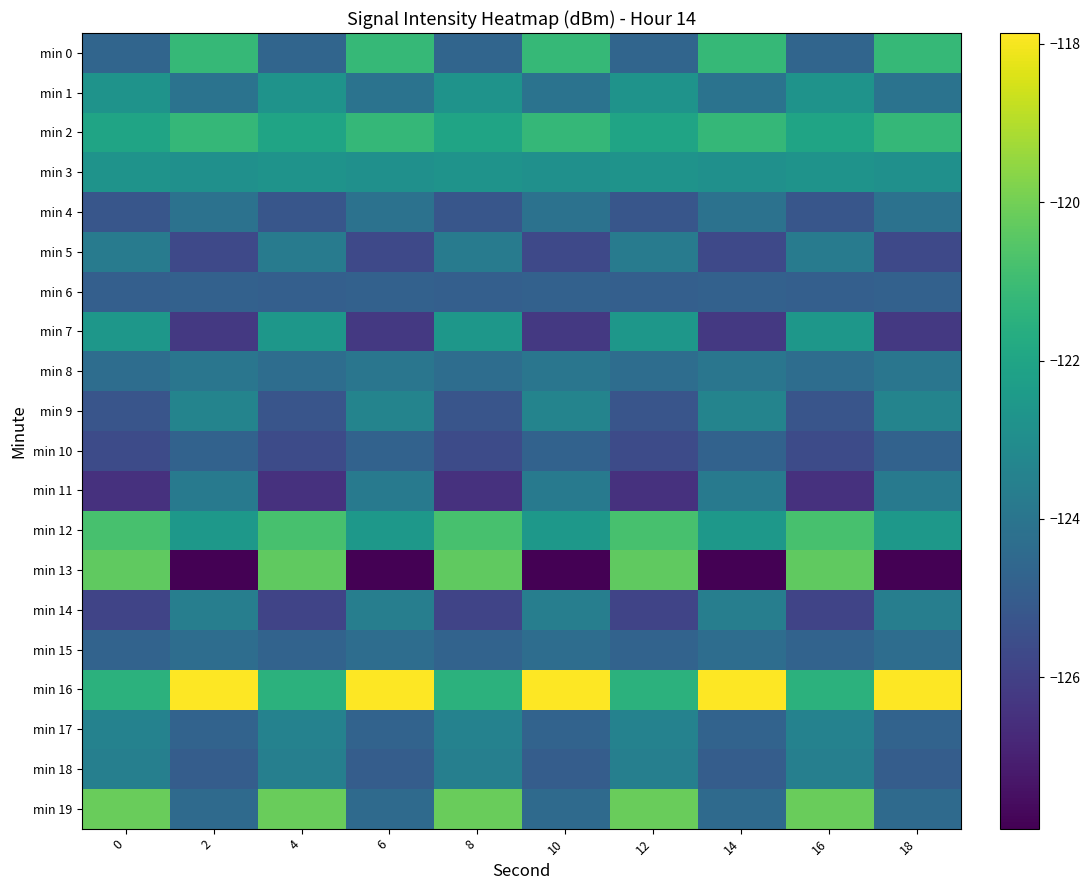

Rank the series by their maximum value, from lowest to highest.

min 6, min 10, min 15, min 4, min 8, min 11, min 5, min 14, min 18, min 17, min 9, min 3, min 1, min 7, min 2, min 0, min 12, min 13, min 19, min 16